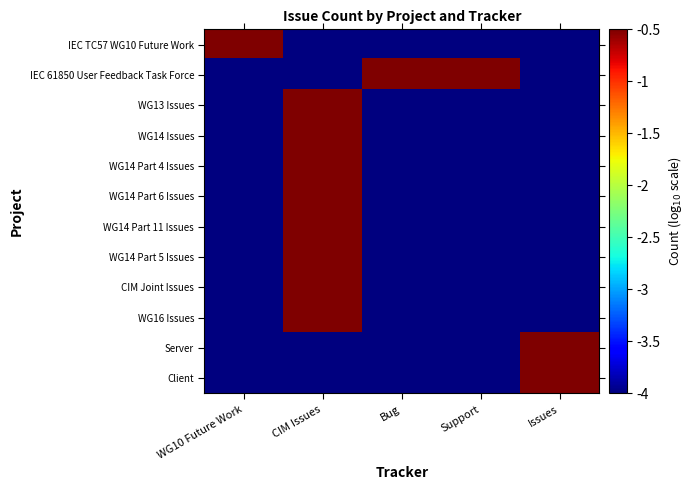

List the series in order of their peak value, highest first.

WG13 Issues, IEC TC57 WG10 Future Work, WG14 Issues, WG14 Part 11 Issues, CIM Joint Issues, WG14 Part 6 Issues, Server, IEC 61850 User Feedback Task Force, WG14 Part 4 Issues, WG14 Part 5 Issues, WG16 Issues, Client